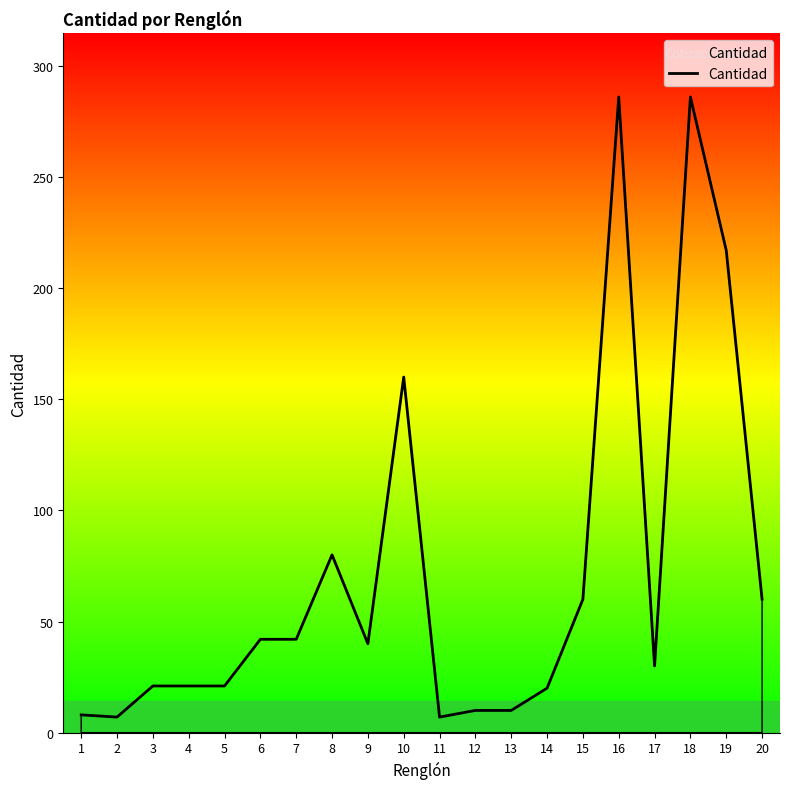

What is the difference between the maximum and minimum values?

279